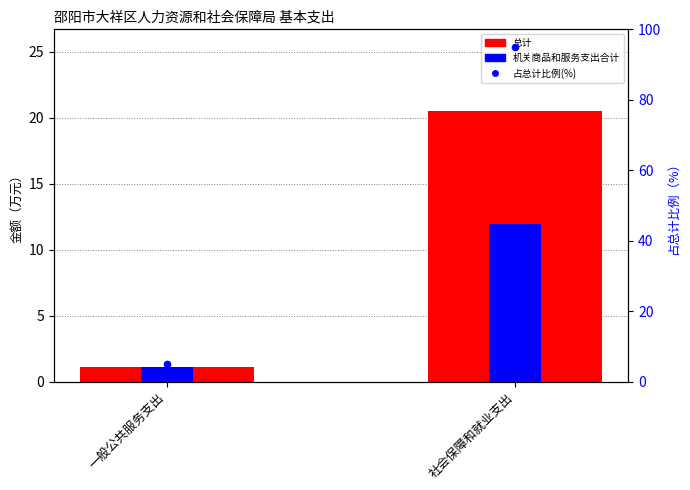

Which series contains the highest Y value?

占总计比例(%)